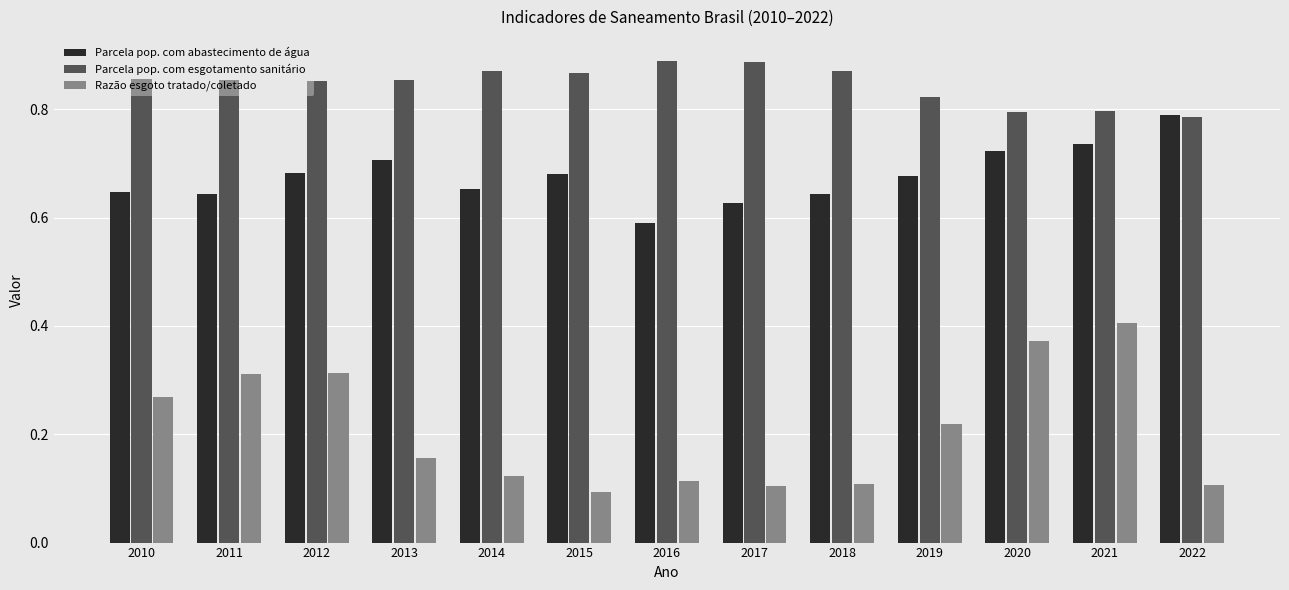

What is the total value across all series at 2020?

1.9